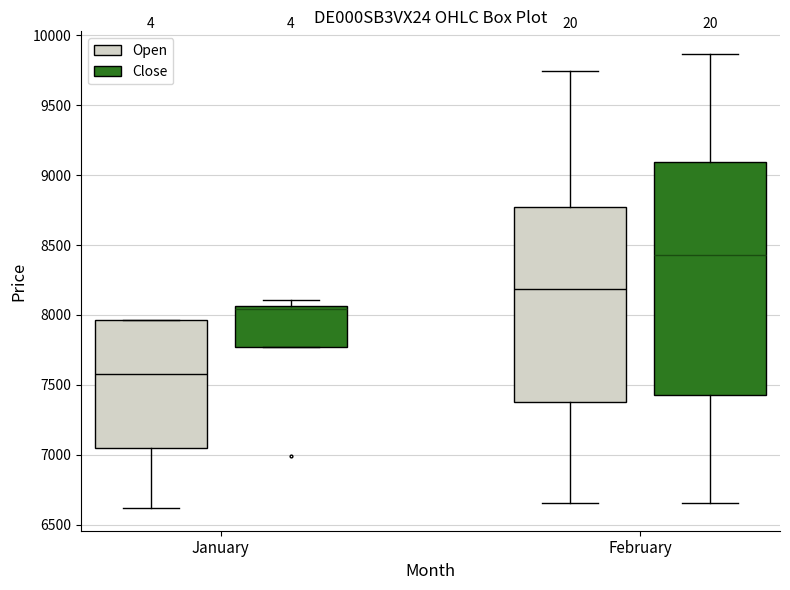

Reading left to right, transcribe this box plot: for each box, give where its median line is, the range the box spans, and where its two whiskers end, as read against the y-axis. The values are not printed on the chart, so give them approximately, as read against the axis.

January (Open): median 7600, box 7050 to 7950, whiskers 6600 to 7950
January (Close): median 8050 (just below the box's upper edge), box 7750 to 8050, whiskers 7750 to 8100
February (Open): median 8200, box 7400 to 8750, whiskers 6650 to 9750
February (Close): median 8450, box 7450 to 9100, whiskers 6650 to 9850